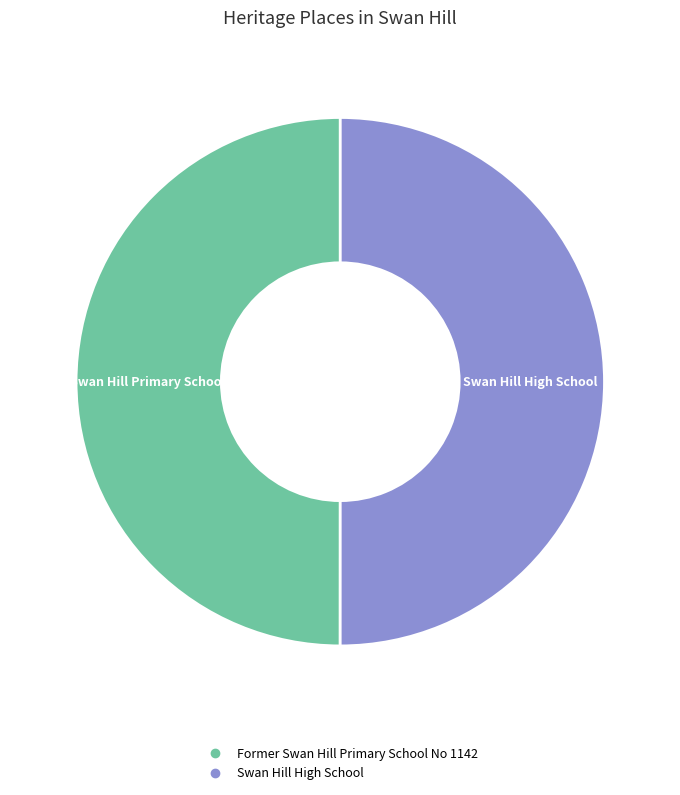

True or false: Swan Hill High School accounts for 57% of the total.

False